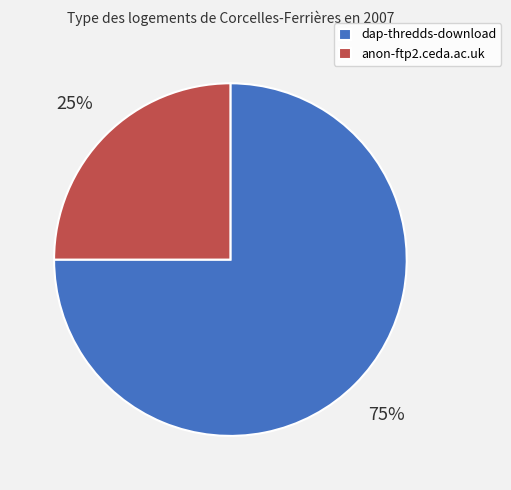

Which category has the smallest portion of the pie?

anon-ftp2.ceda.ac.uk